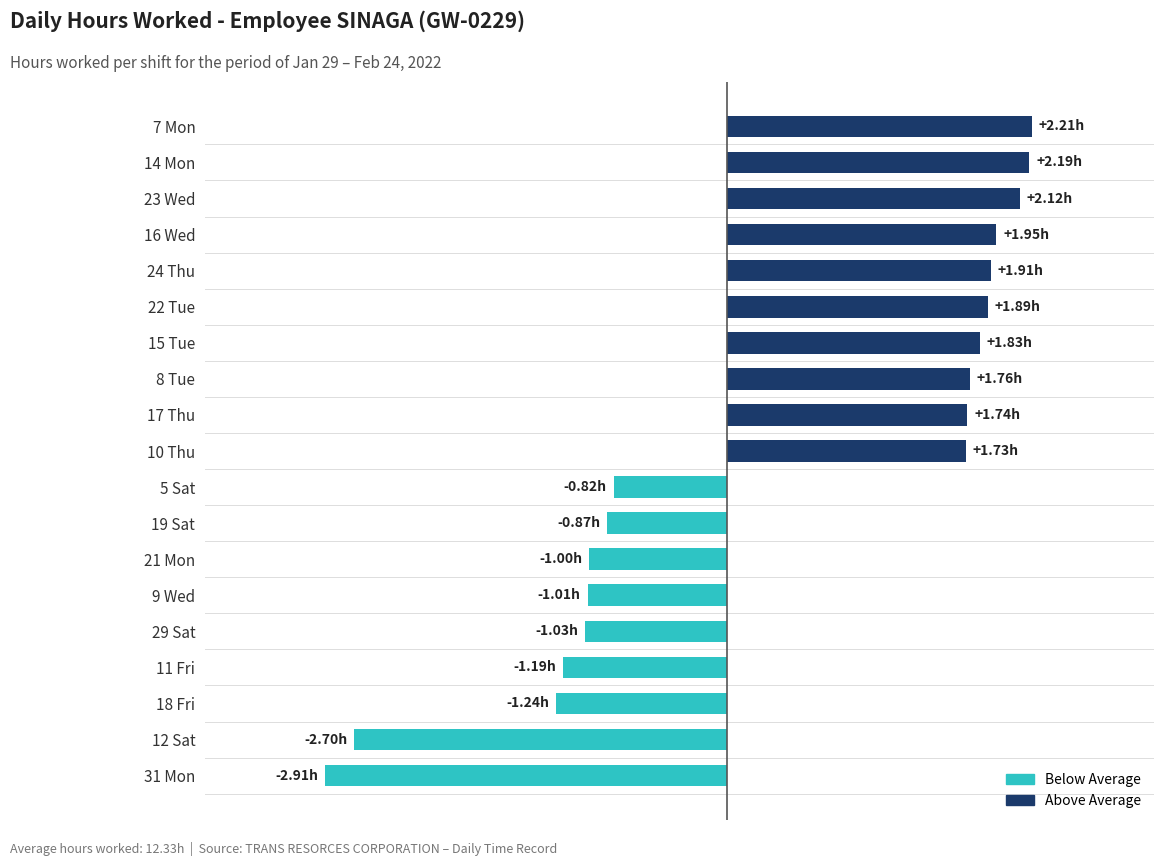

What is the difference between the maximum and minimum values?

5.1